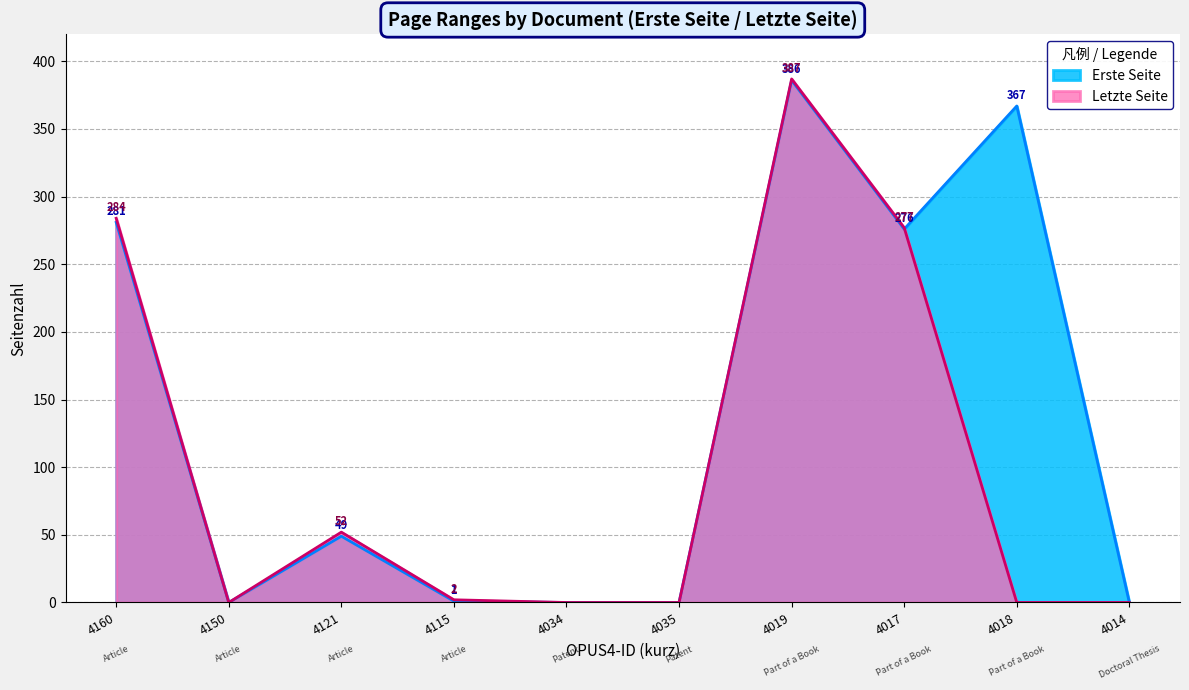

What is the highest value of the Letzte Seite series?

387